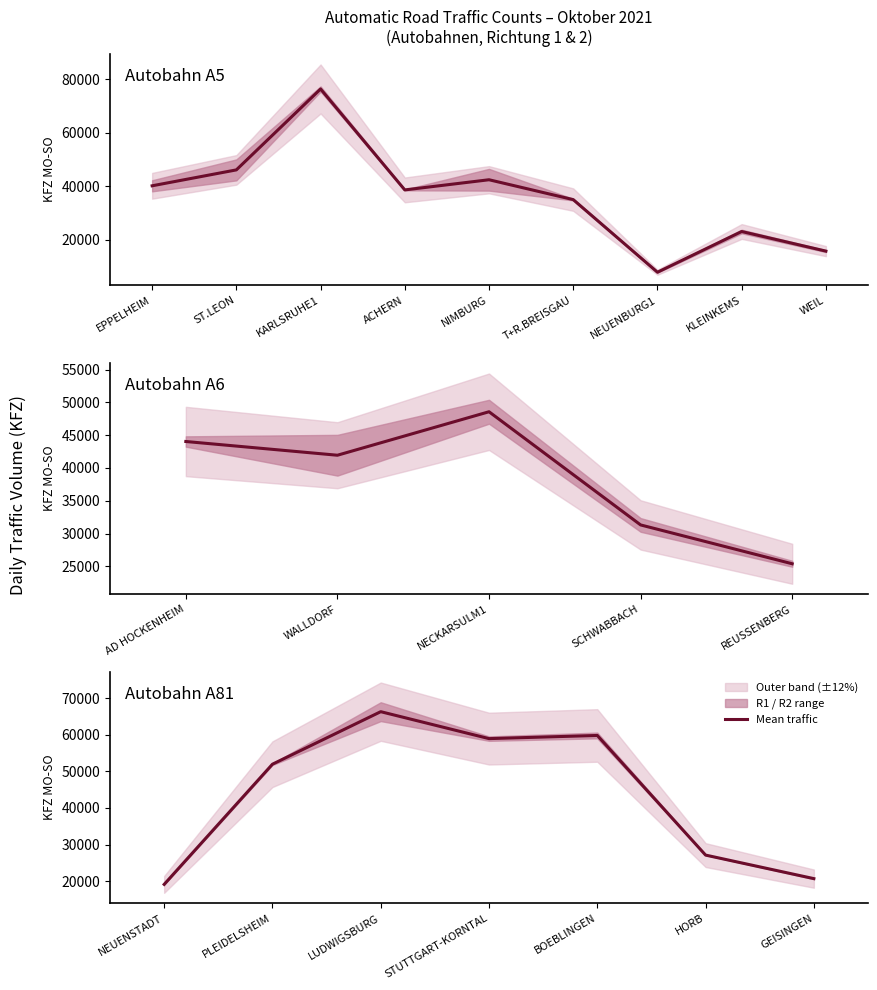

Between HORB and PLEIDELSHEIM, which is larger?

PLEIDELSHEIM